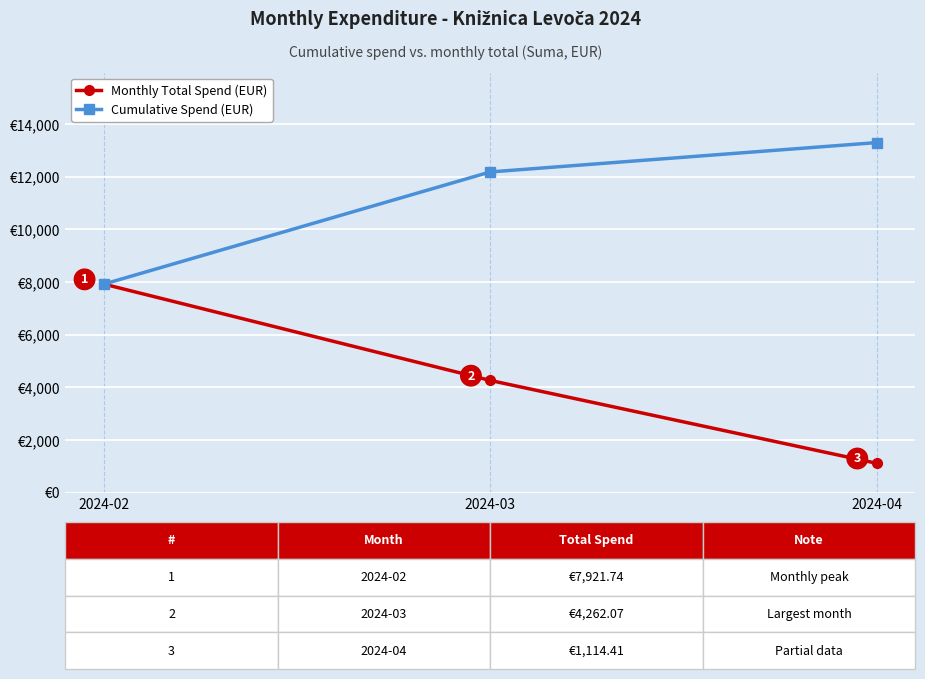

Which series has the largest total across all categories?

Cumulative Spend (EUR)